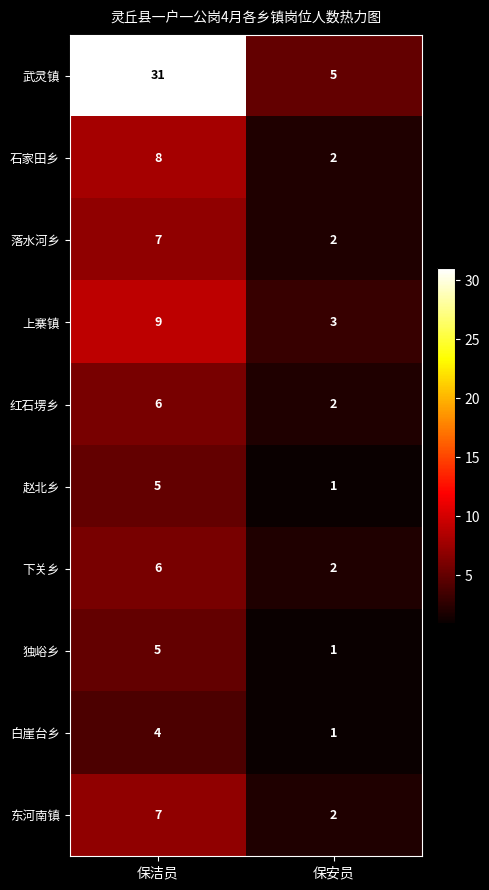

Is the value of 东河南镇 at 保安员 greater than the value of 红石塄乡 at 保洁员?

No